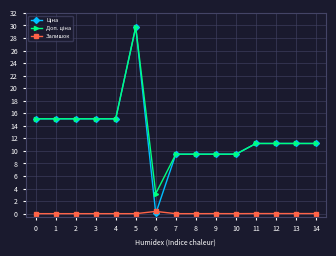

At which label does Ціна reach its peak?

5